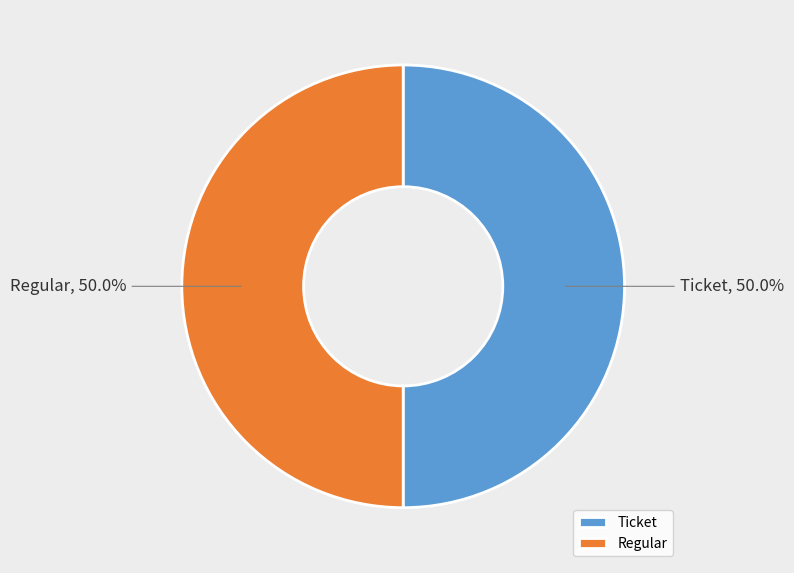

What percentage is NOT represented by Ticket?

50.0%